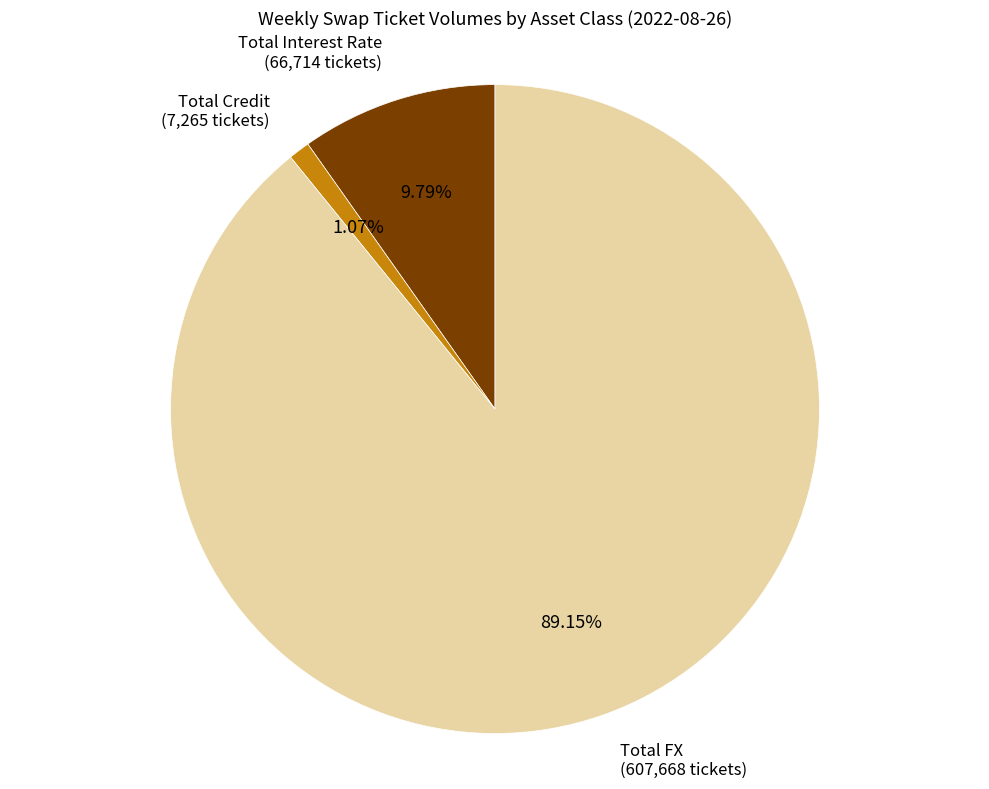

Is there any slice that represents more than half of the pie?

Yes